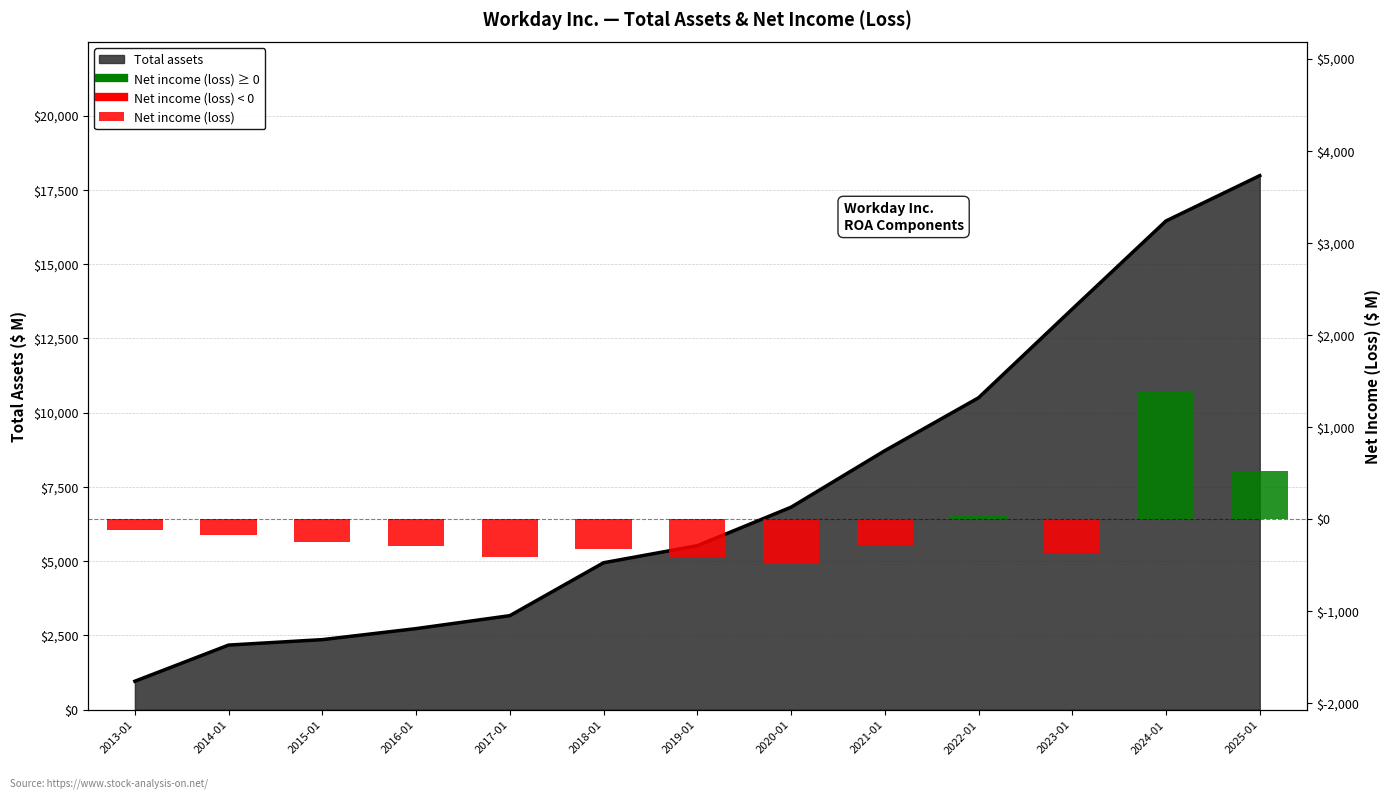

What is the smallest value displayed?

-481